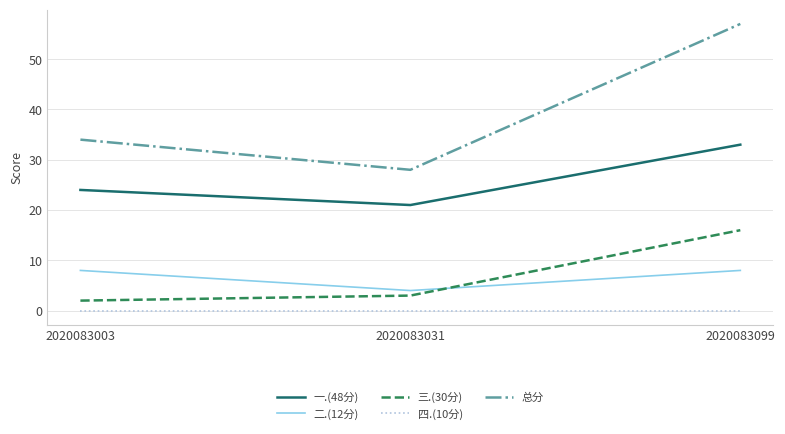

List the series in order of their peak value, highest first.

总分, 一.(48分), 三.(30分), 二.(12分), 四.(10分)